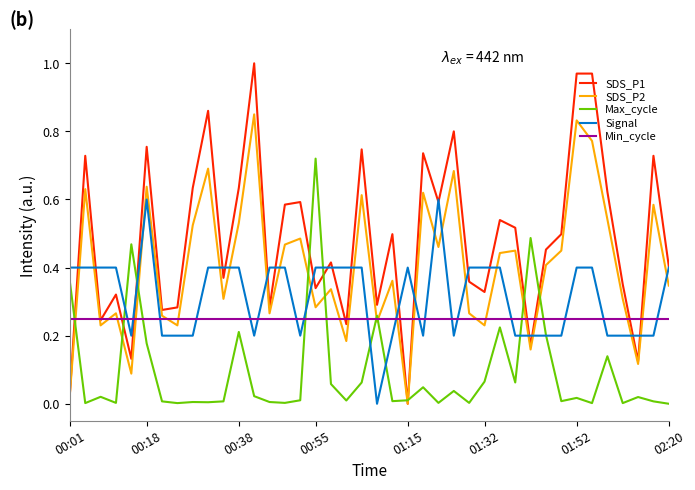

List the series in order of their peak value, highest first.

SDS_P1, SDS_P2, Max_cycle, Signal, Min_cycle